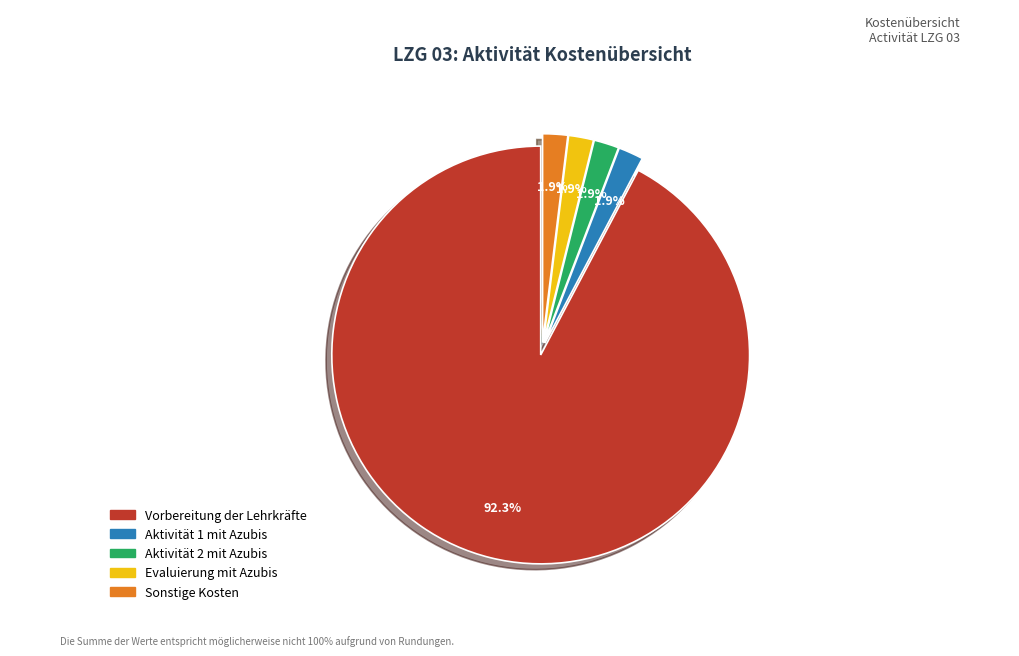

True or false: Vorbereitung der Lehrkräfte accounts for 99% of the total.

False